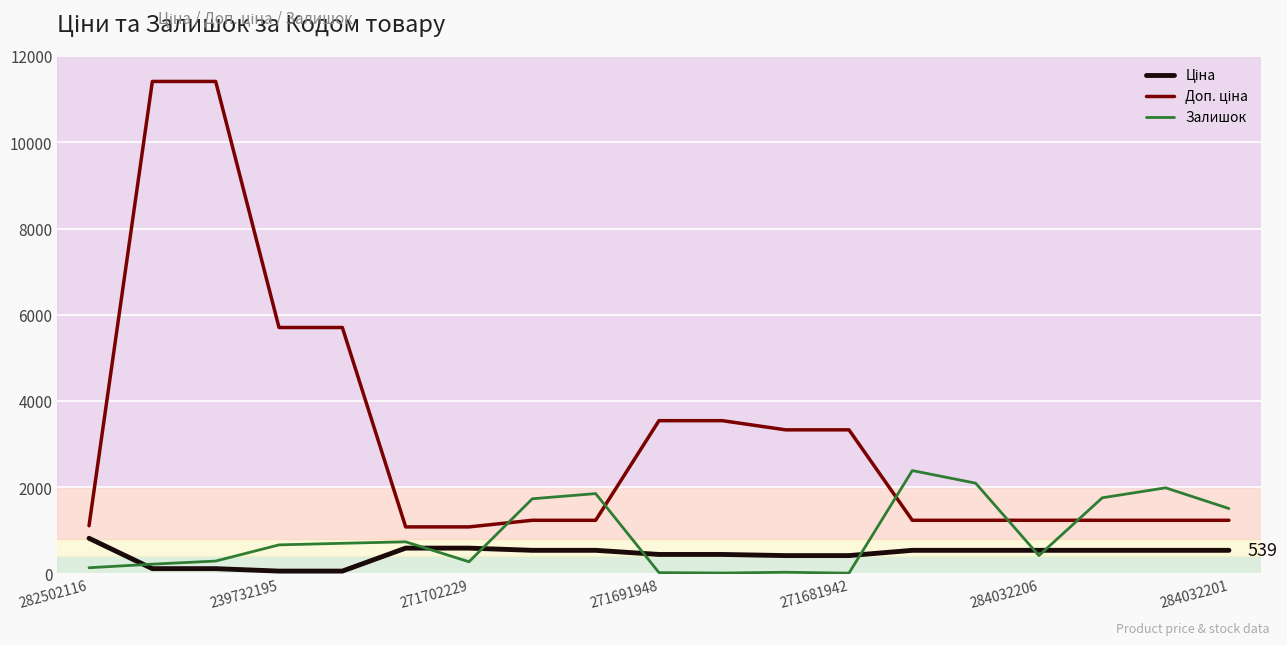

What is the maximum value shown in the chart?

11410.0